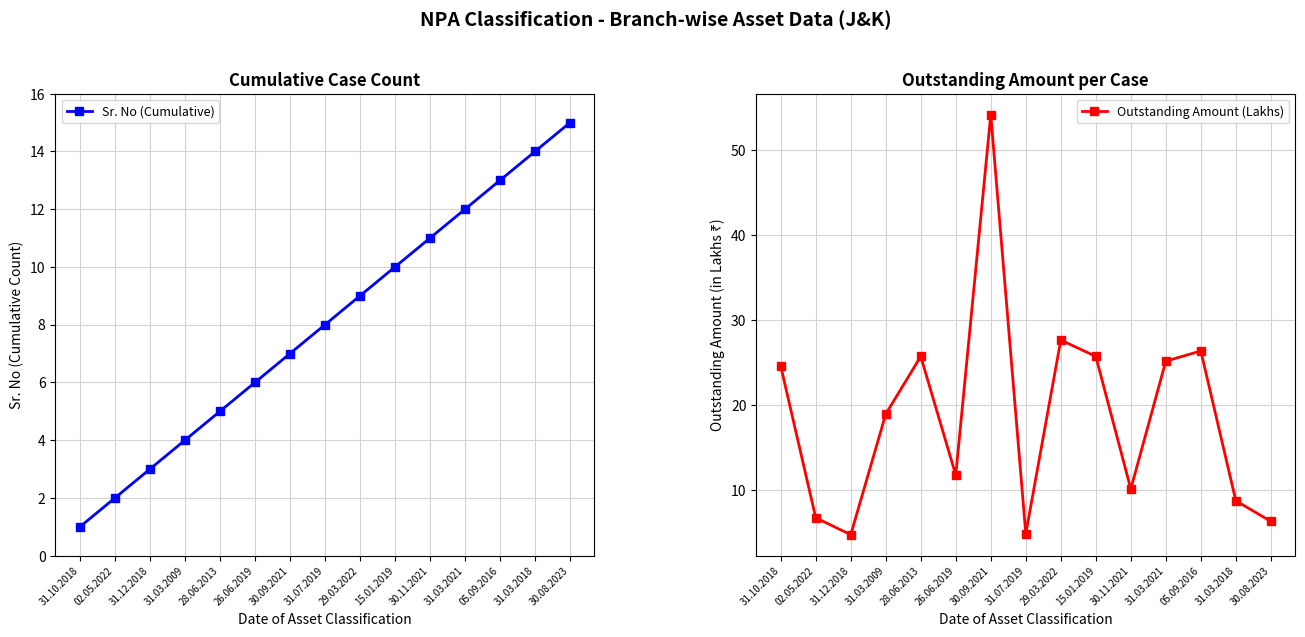

How many lines are shown in the chart?

2